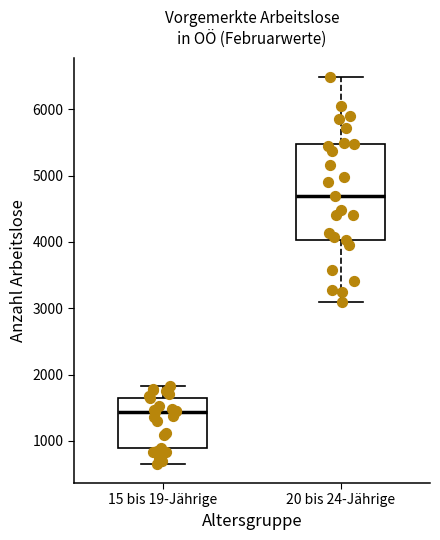

Reading left to right, transcribe this box plot: for each box, give where its median line is, the range the box spans, and where its two whiskers end, as read against the y-axis. The values are not printed on the chart, so give them approximately, as read against the axis.

15 bis 19-Jährige: median 1400, box 900 to 1700, whiskers 700 to 1800
20 bis 24-Jährige: median 4700, box 4000 to 5500, whiskers 3100 to 6500